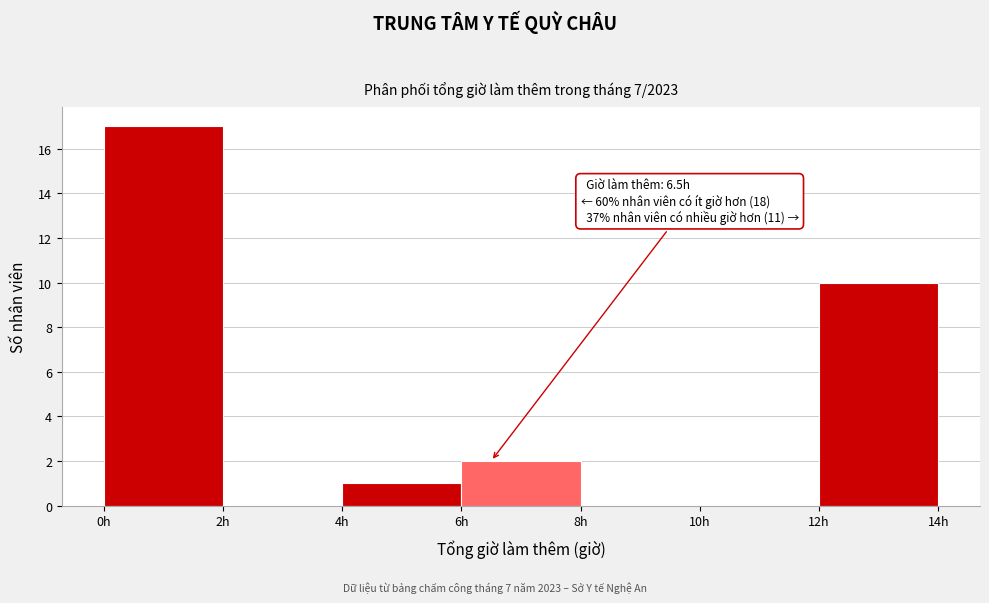

Which range on the x-axis has the tallest bar?

0 to 2